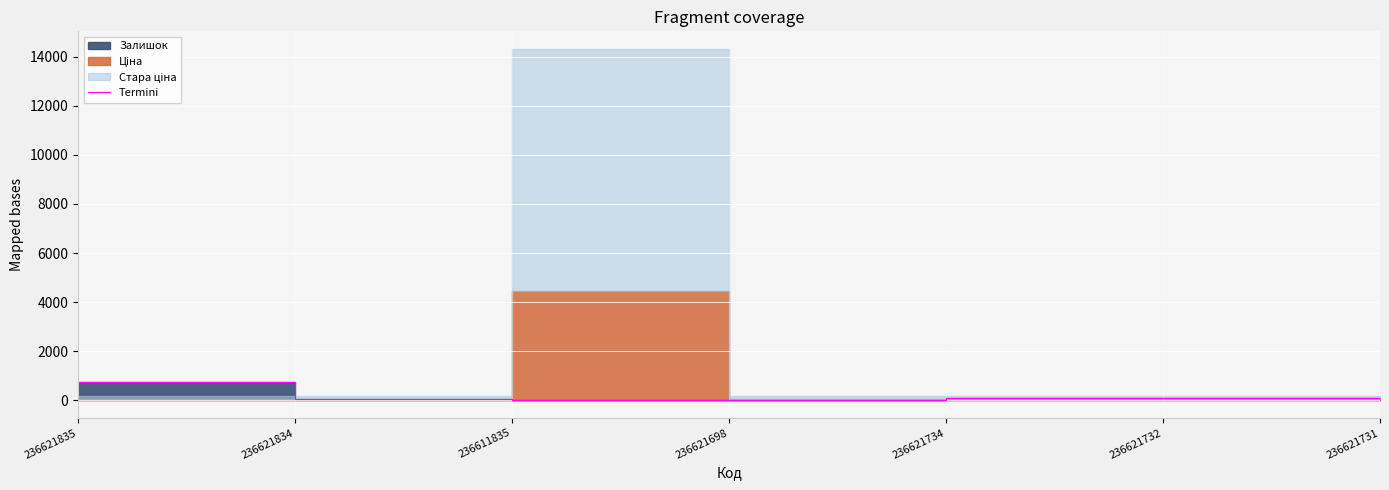

What is the label of the 3rd point from the right?

236621734